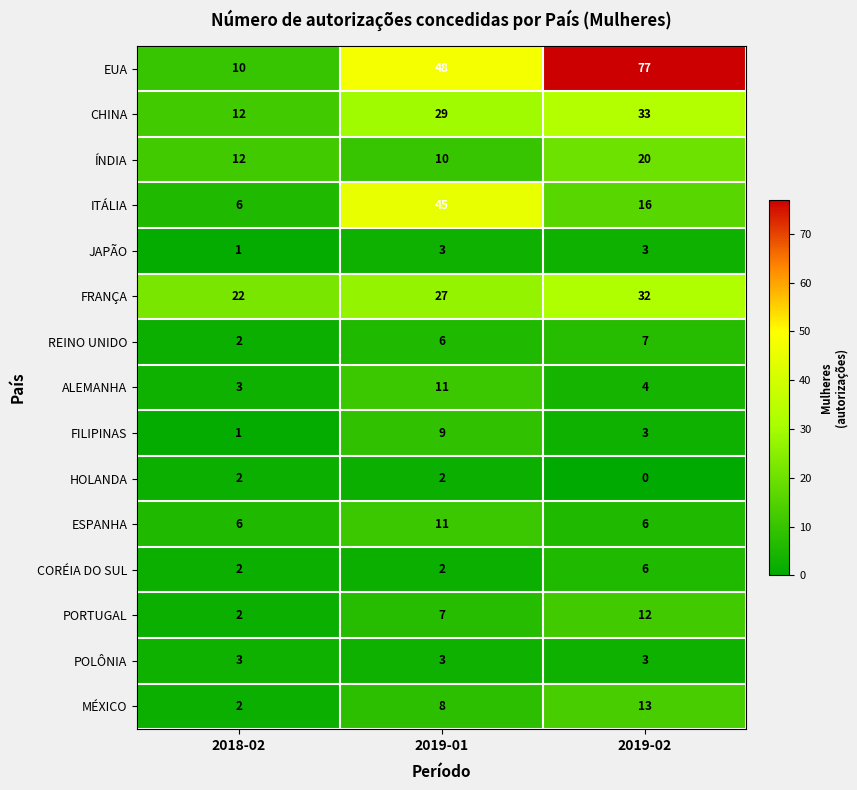

What is the spread (max minus min) of values at 2018-02?

21